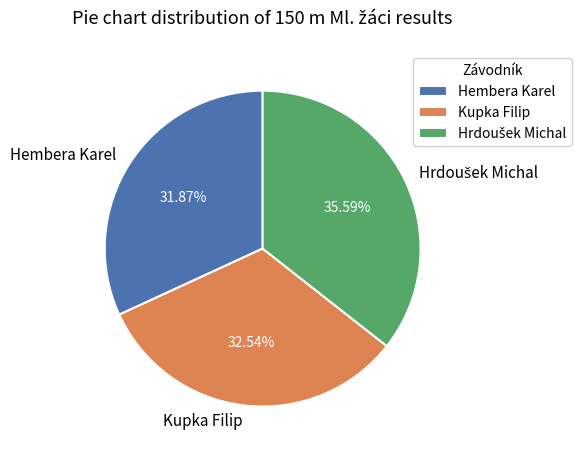

Is the sum of Kupka Filip and Hembera Karel greater than half?

Yes